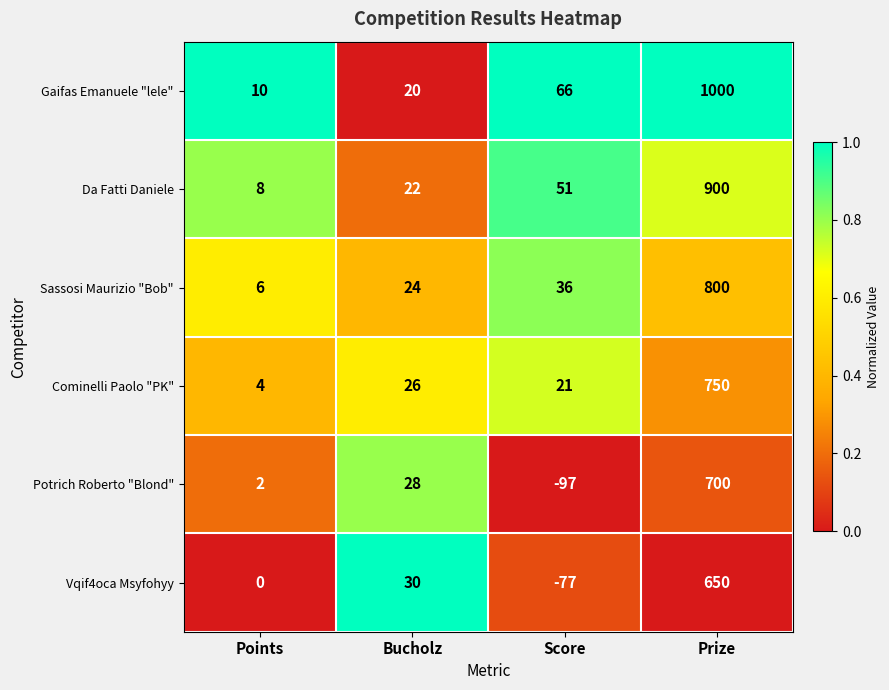

True or false: Sassosi Maurizio "Bob" has a value of 482 at Prize.

False